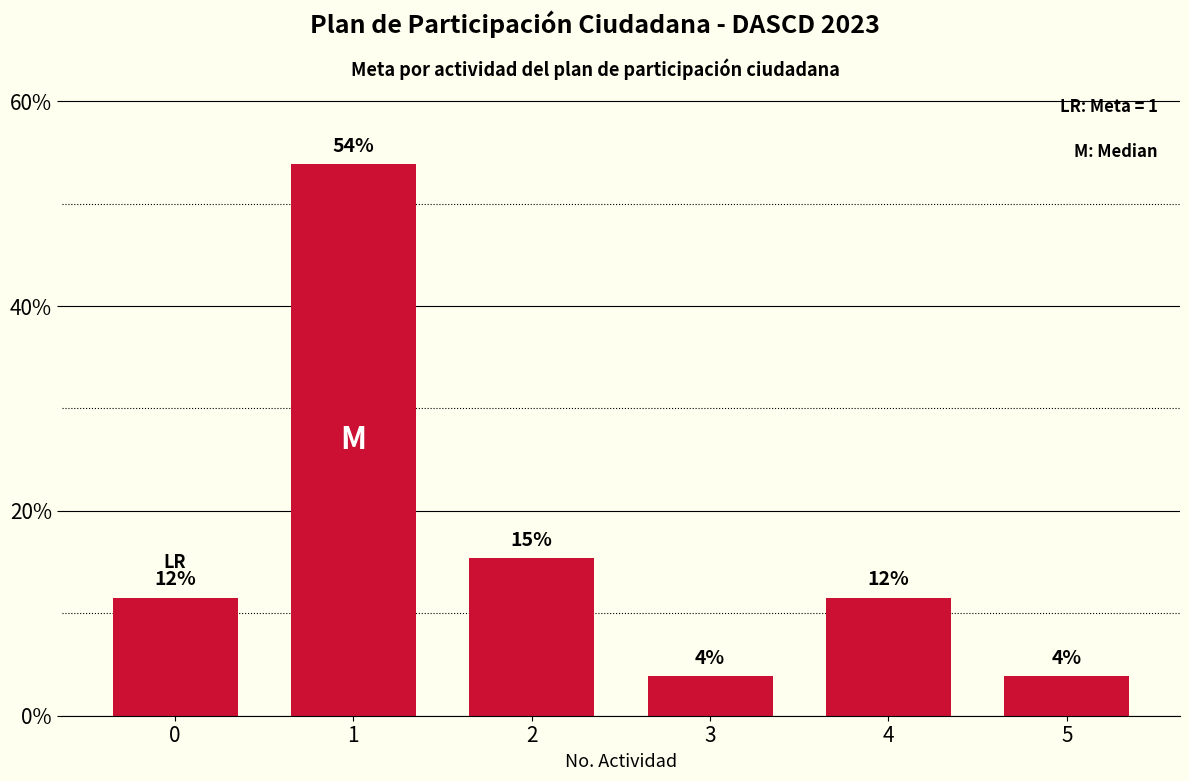

The chart shows a value of 11.5 at 4. True or false?

True